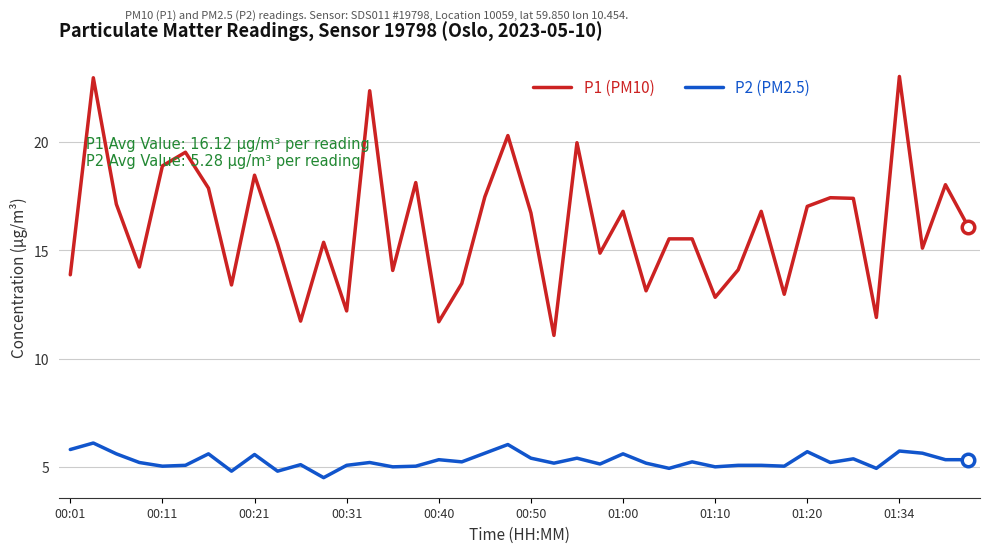

List the series in order of their overall mean, lowest first.

P2 (PM2.5), P1 (PM10)